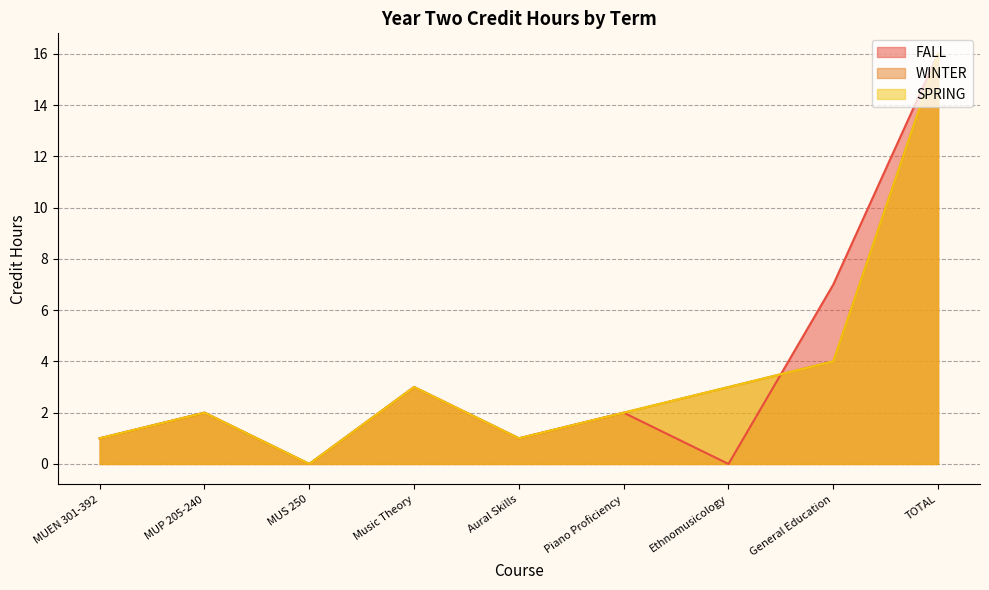

Between which two adjacent categories do FALL and SPRING first intersect?

Ethnomusicology and General Education